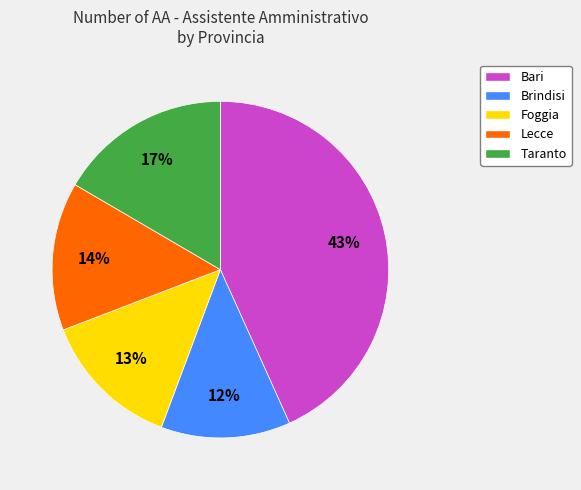

To the nearest percent, what portion does Bari represent?

43%